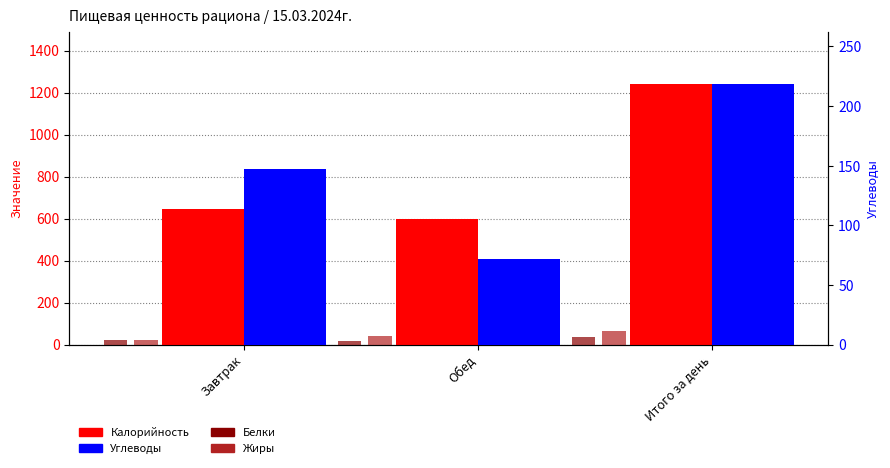

Rank the series at Завтрак from lowest to highest value.

Жиры, Белки, Углеводы, Калорийность